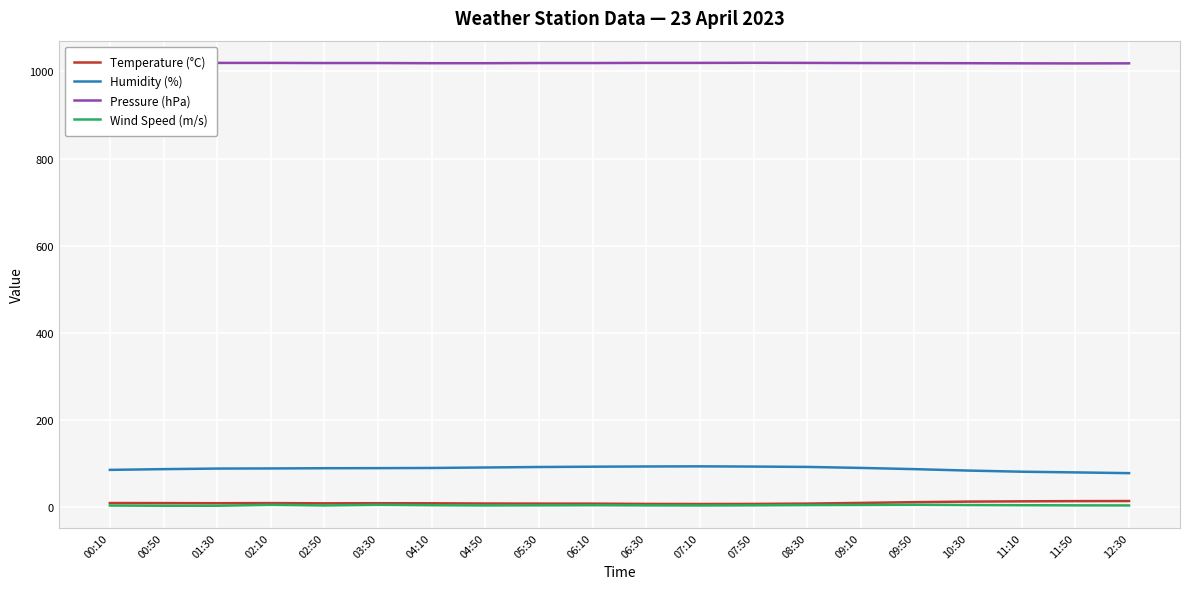

Where is the first local maximum for Pressure (hPa)?

00:50